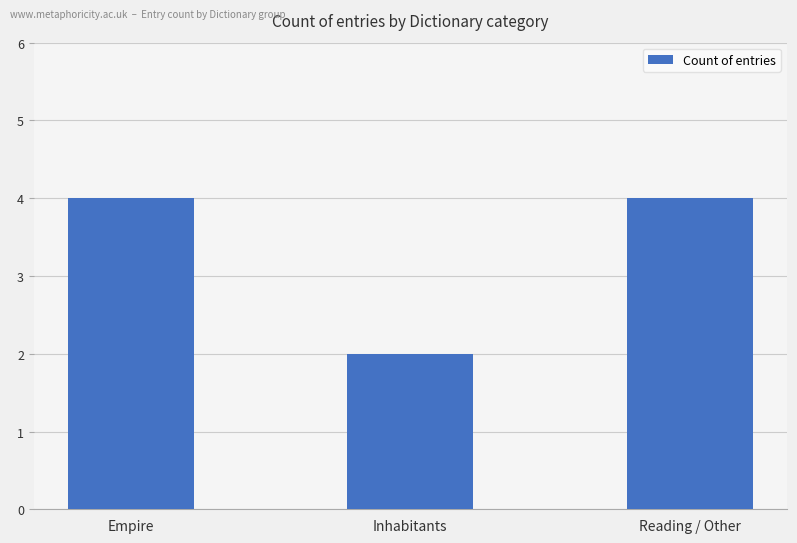

What is the value of the 3rd bar from the left?

4